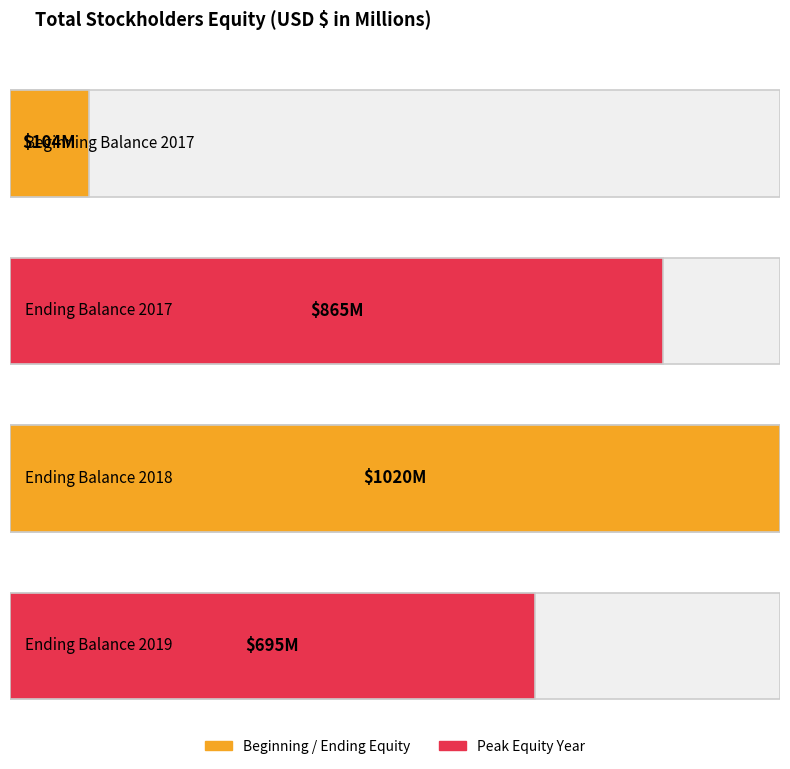

Reading left to right, extract all data points from this chart.

104	865	1020	695